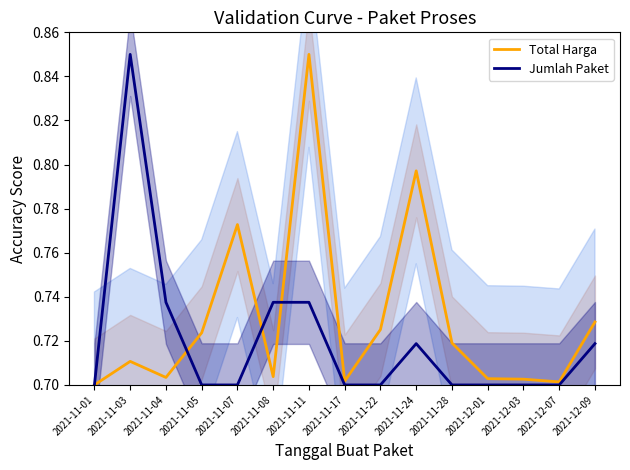

What is the highest value of the Total Harga series?

0.8